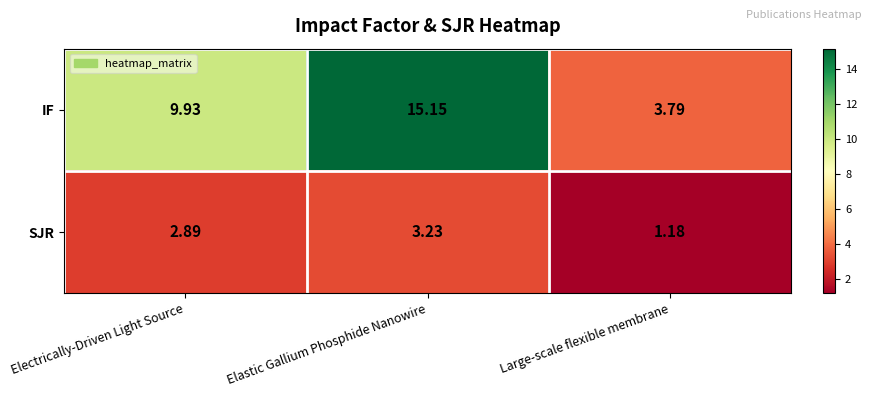

Which series has the largest range (max minus min)?

IF